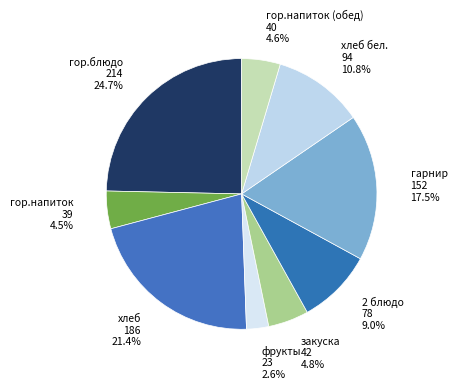

What is the total percentage of хлеб бел. and 2 блюдо?

19.8%